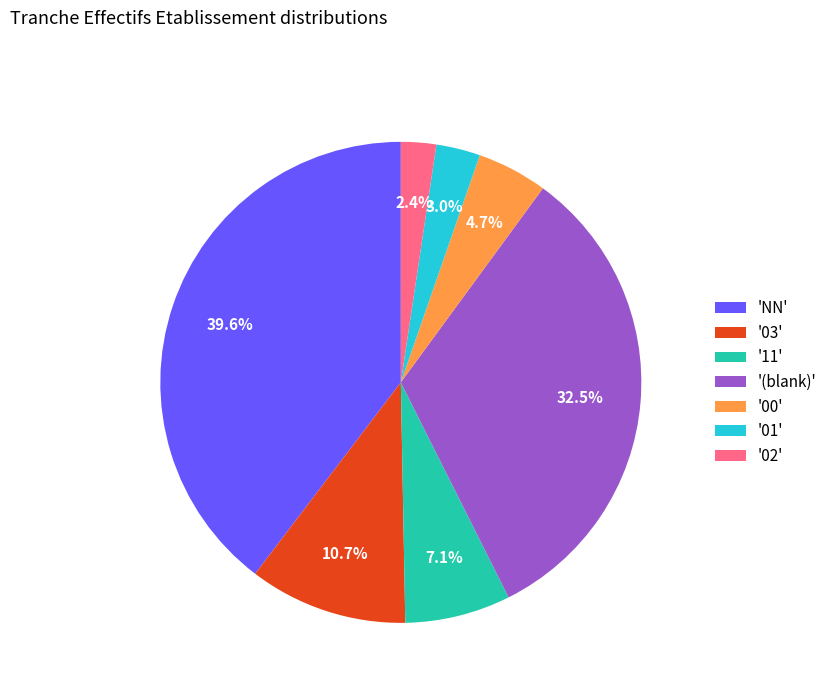

Rank the categories by value from highest to lowest.

'NN', '(blank)', '03', '11', '00', '01', '02'